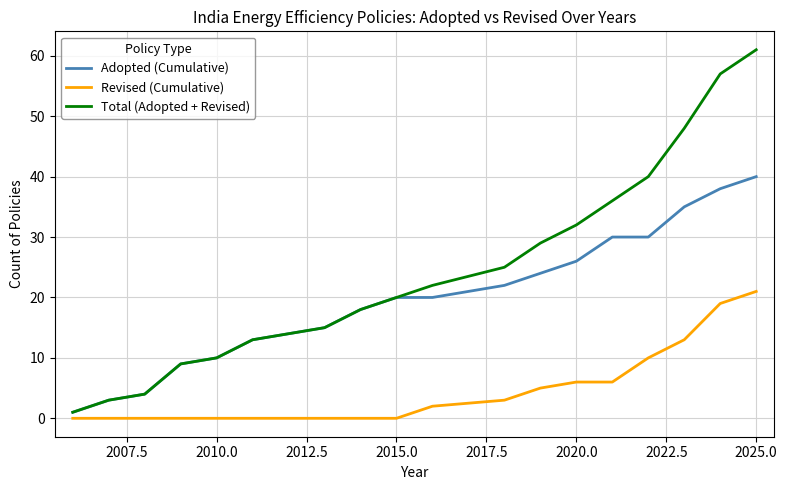

What is the maximum value shown in the chart?

61